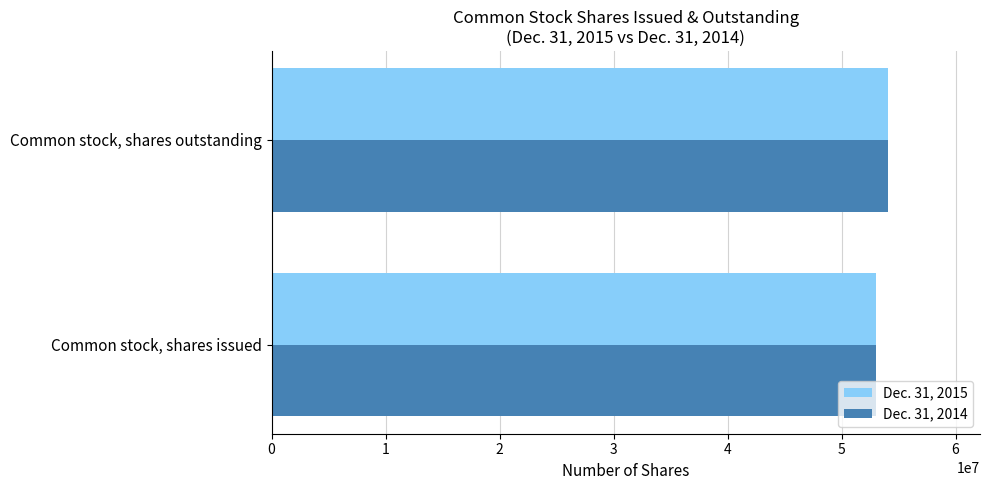

What is the sum of the Dec. 31, 2014 values at Common stock, shares issued and Common stock, shares outstanding?

107054192